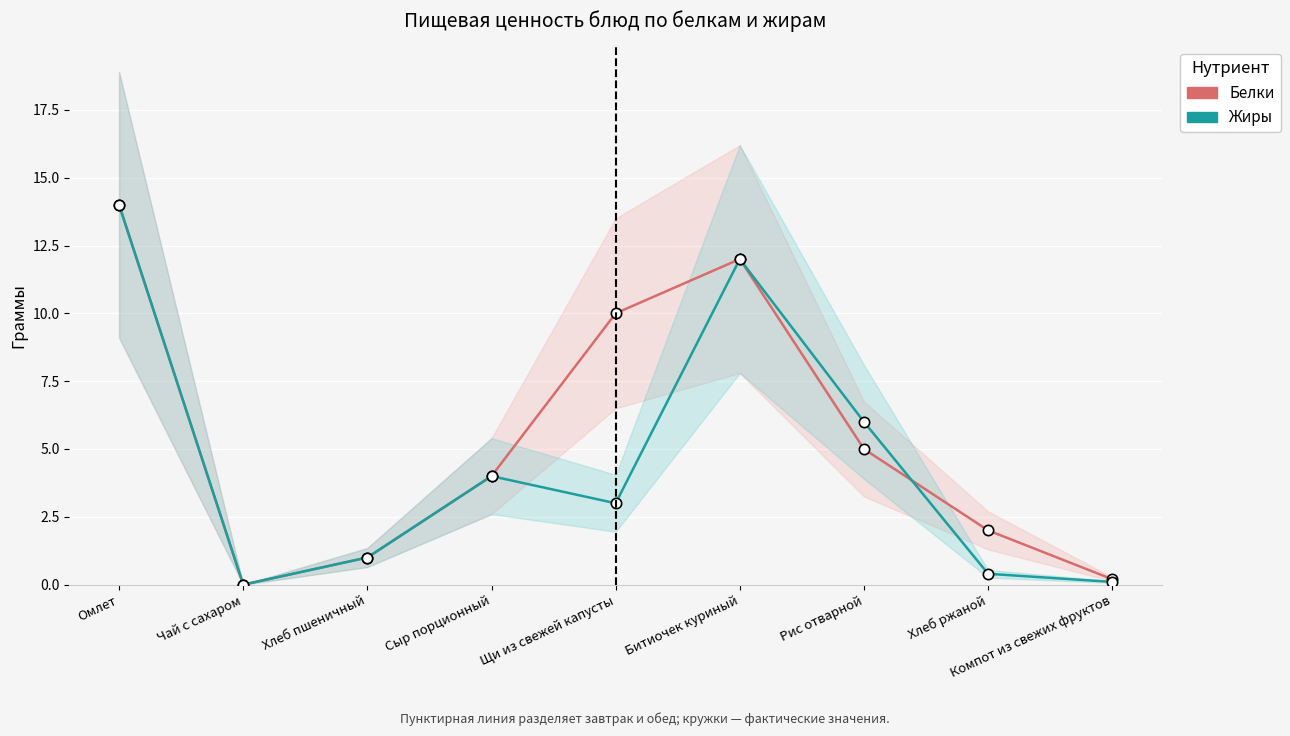

Which series reaches the minimum Y coordinate?

Белки